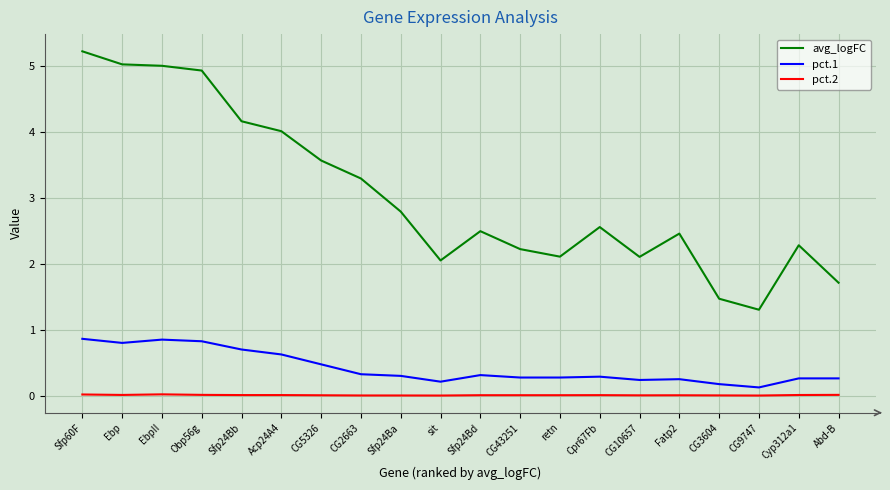

At Fatp2, list the series in order from smallest to largest.

pct.2, pct.1, avg_logFC